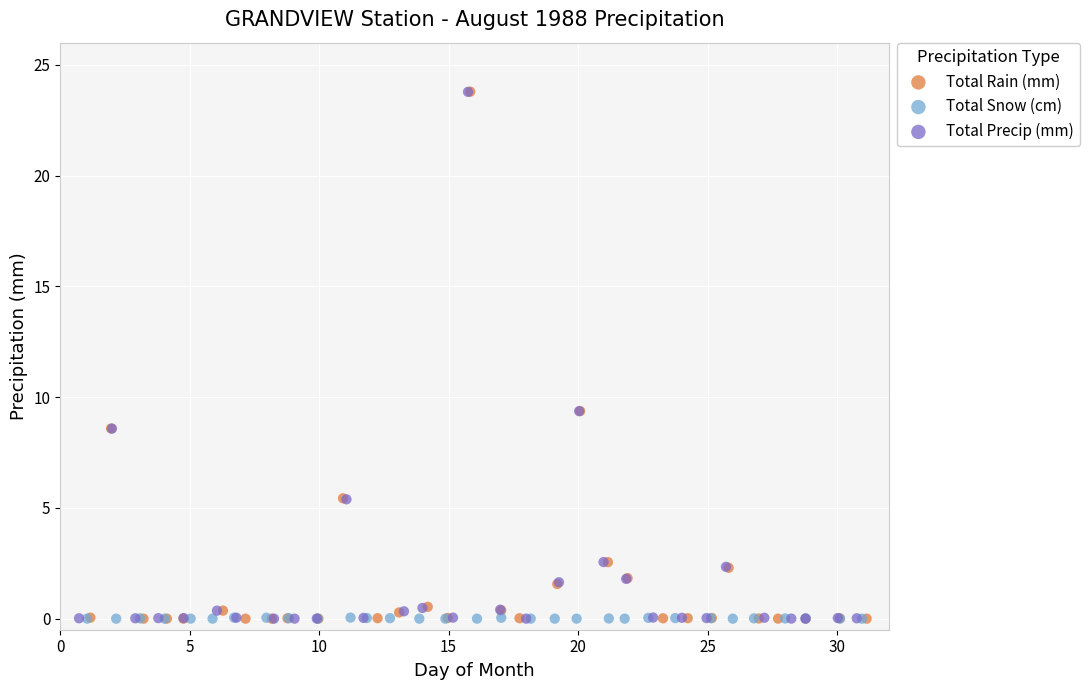

Which series has the widest spread of Y values?

Total Rain (mm)